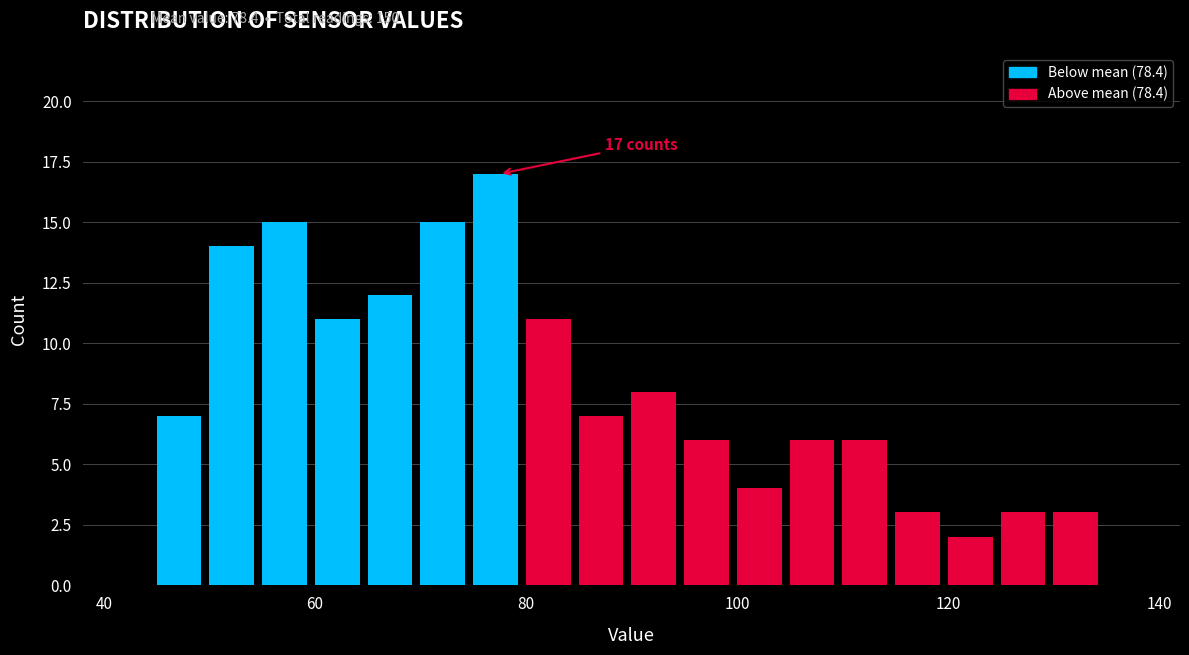

Around what value on the x-axis is the tallest bar? Give the approximate position of its centre, as read against the axis.

78